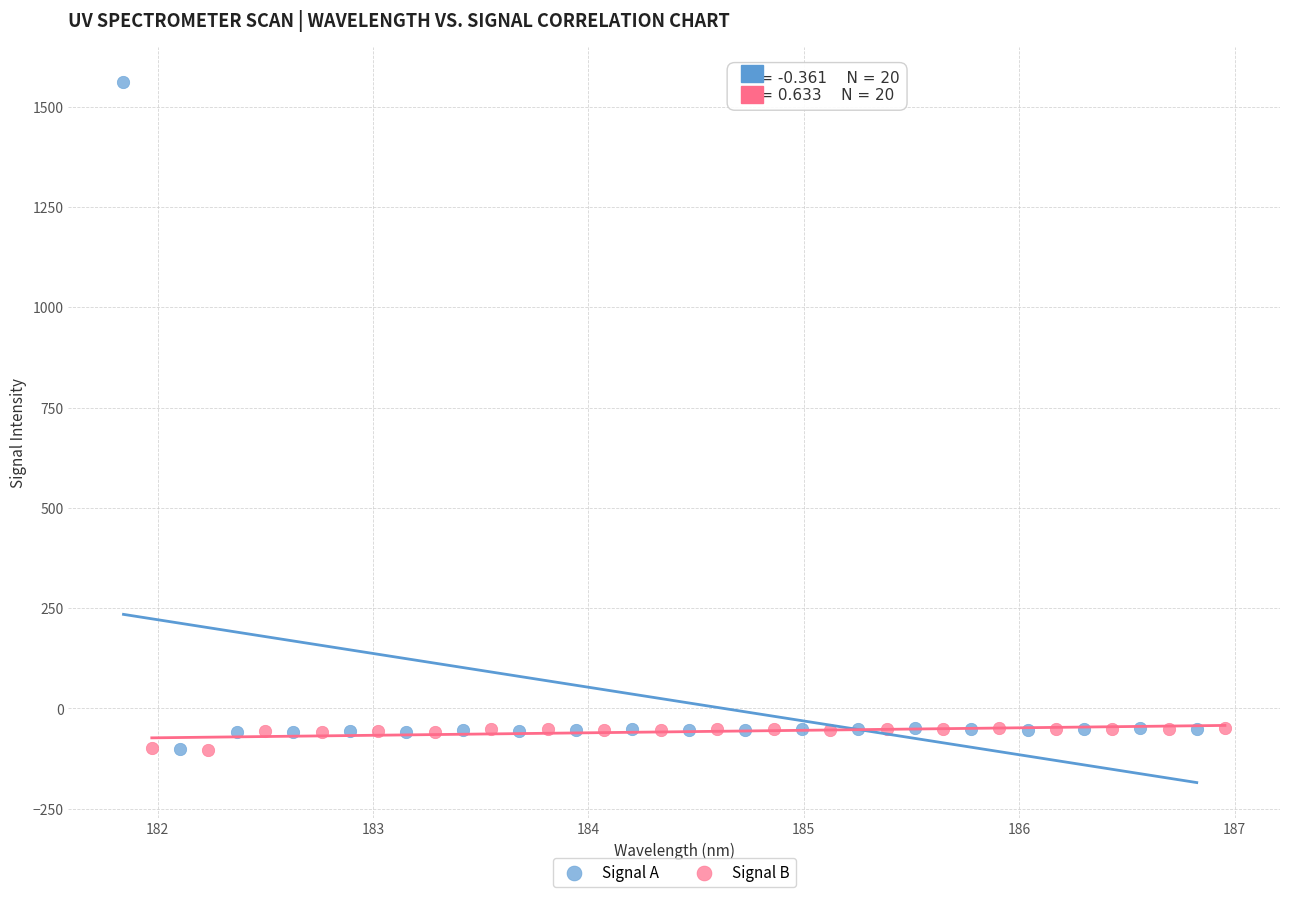

Which series contains the highest Y value?

Signal A